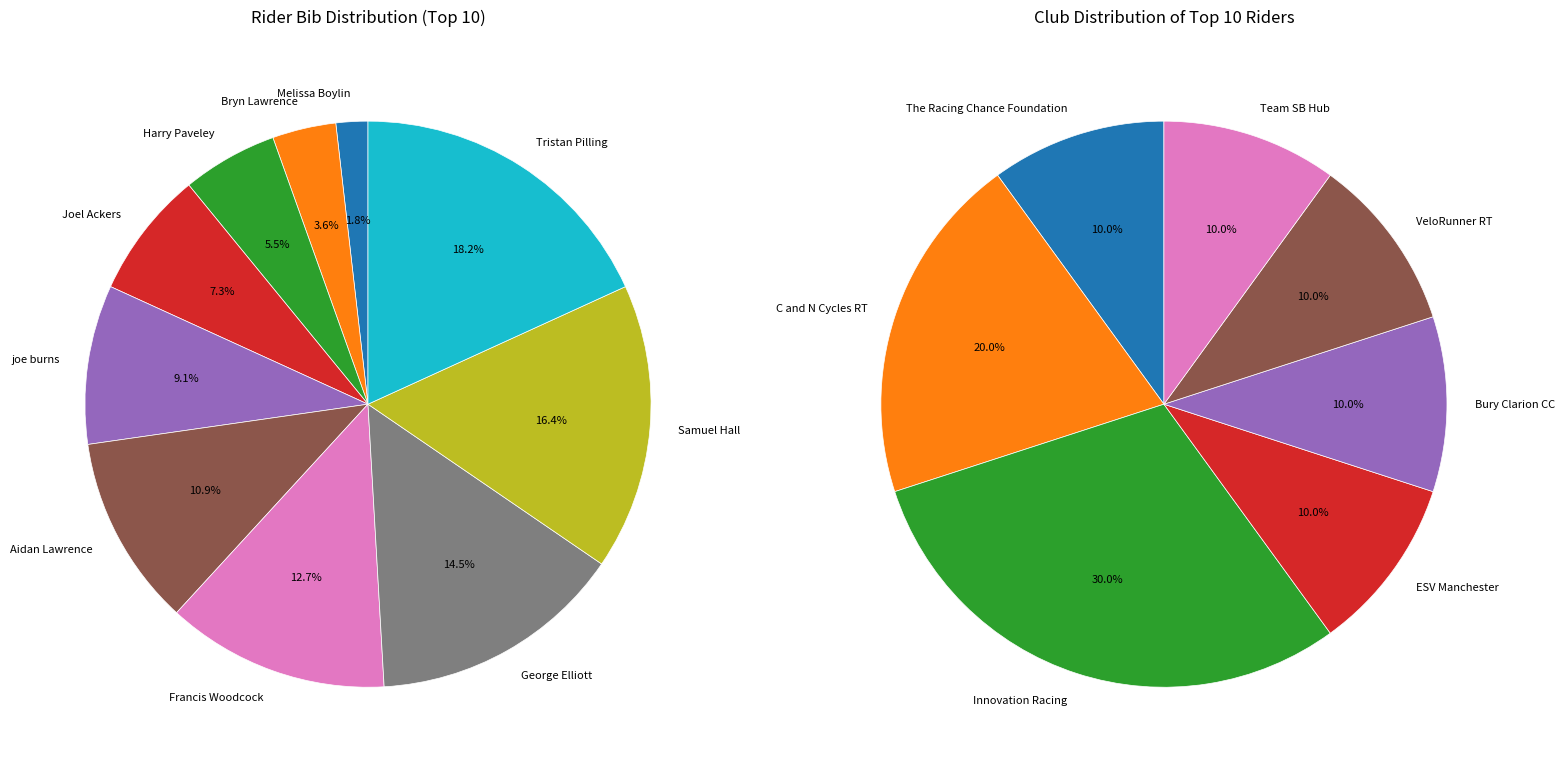

To the nearest percent, what is the difference between the Tristan Pilling and Aidan Lawrence slice percentages?

7%